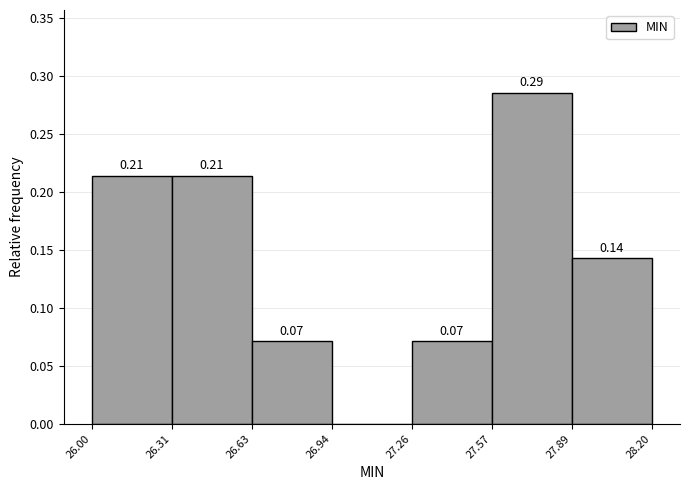

Which range on the x-axis has the tallest bar?

27.57 to 27.89